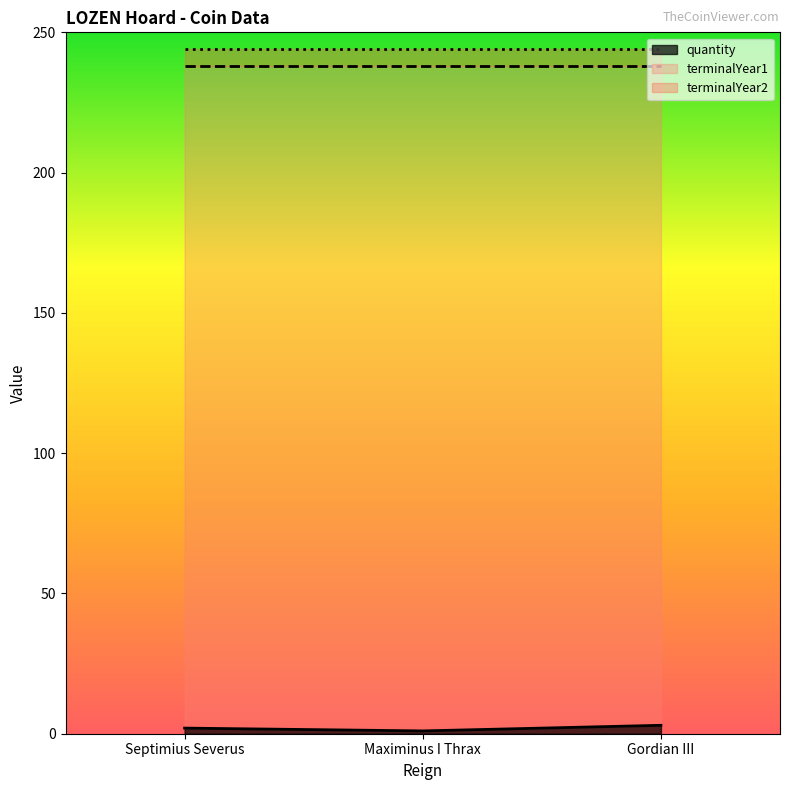

Reading left to right, what are all the values shown in this chart?

quantity: 2	1	3
terminalYear1: 238	238	238
terminalYear2: 244	244	244